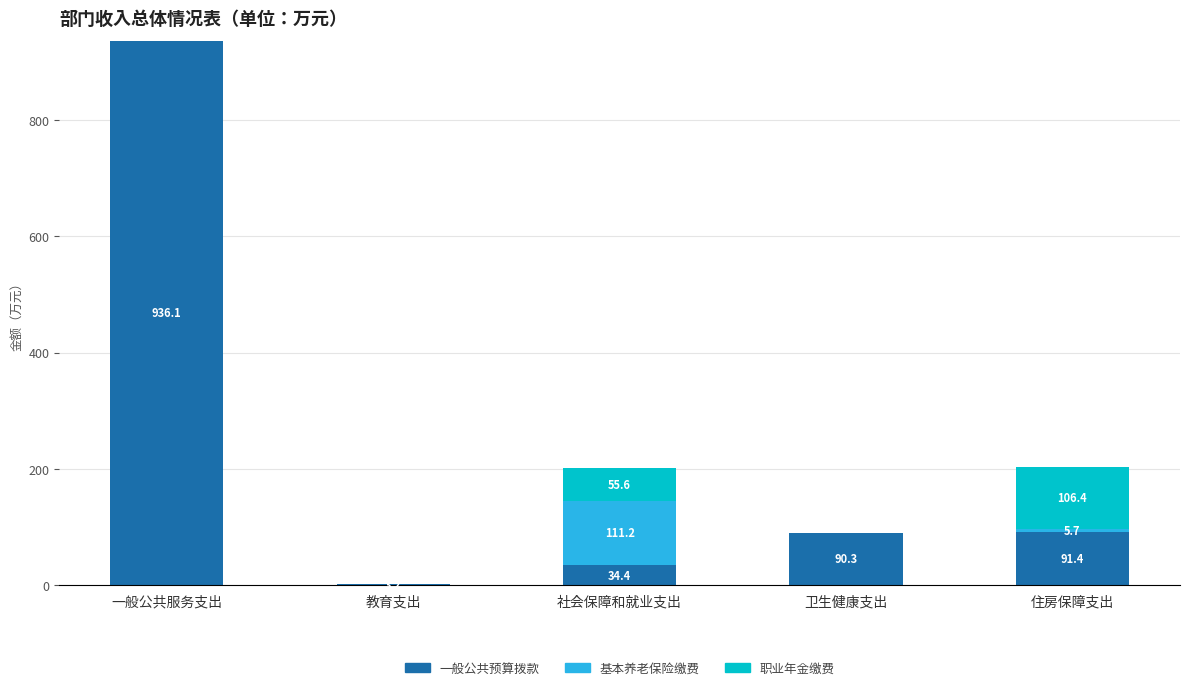

Are the bars horizontal?

No